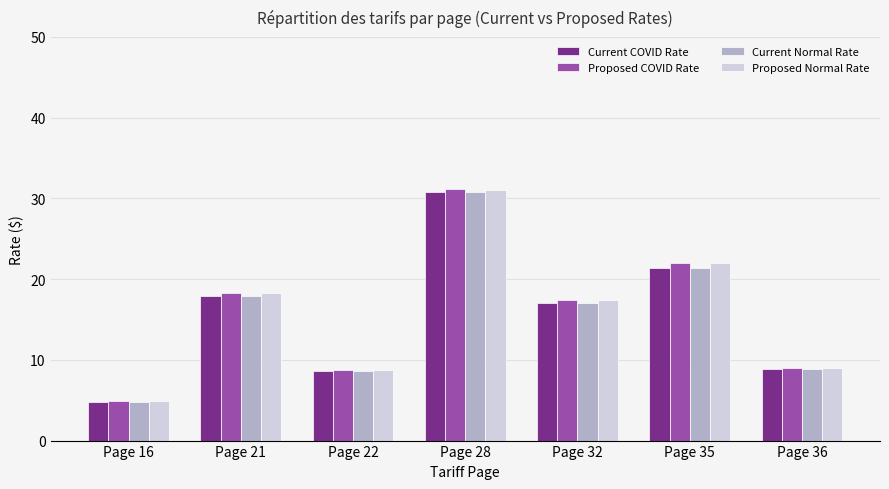

What is the approximate value of Proposed COVID Rate at Page 21?

18.3